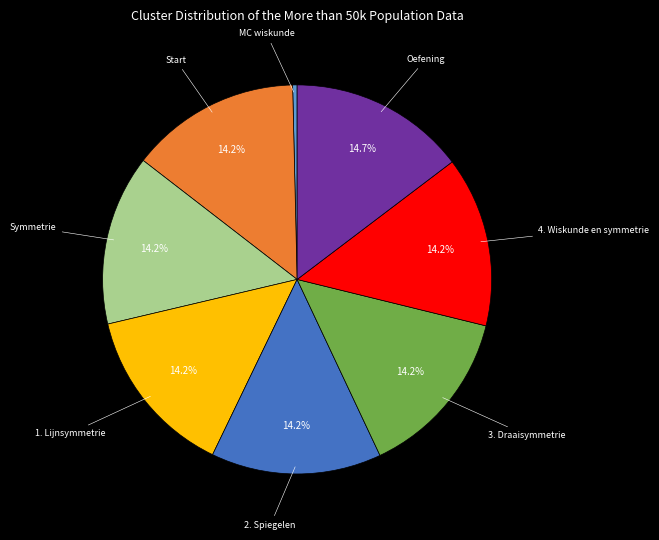

What portion of the pie excludes 3. Draaisymmetrie?

85.8%